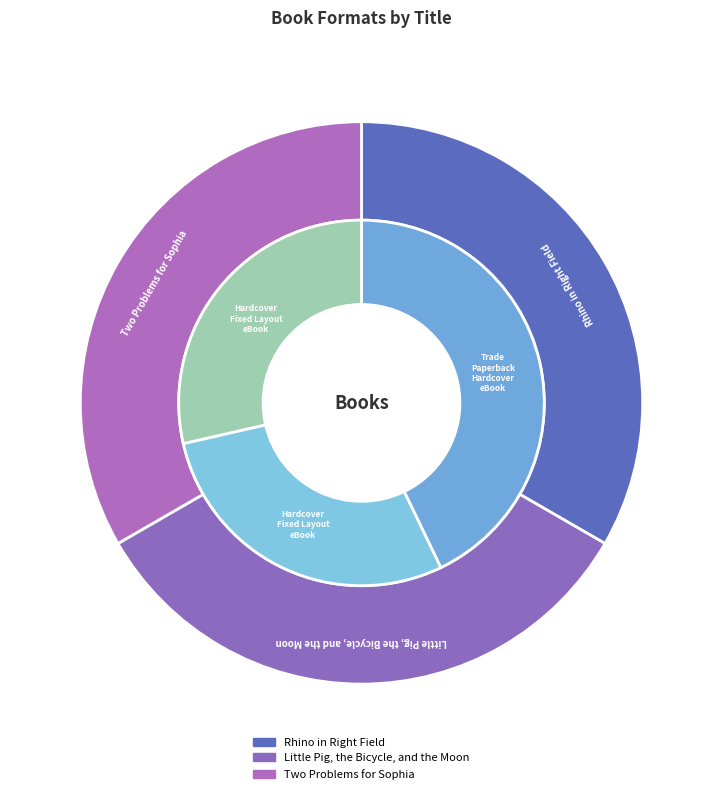

Is it true that Little Pig, the Bicycle, and the Moon is 22% of the pie?

False